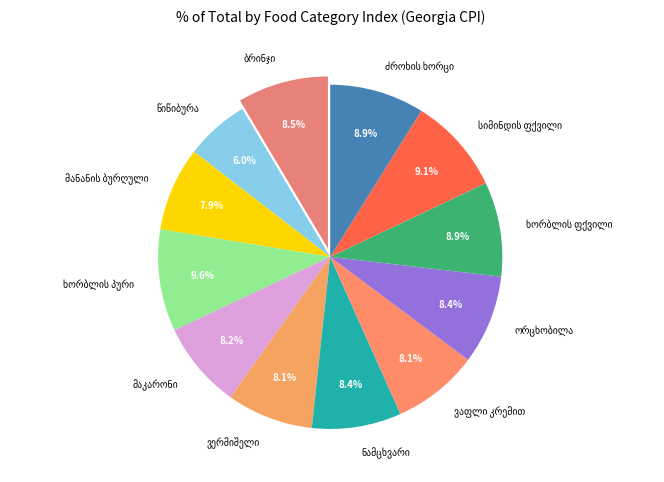

Is there a majority slice in this chart?

No